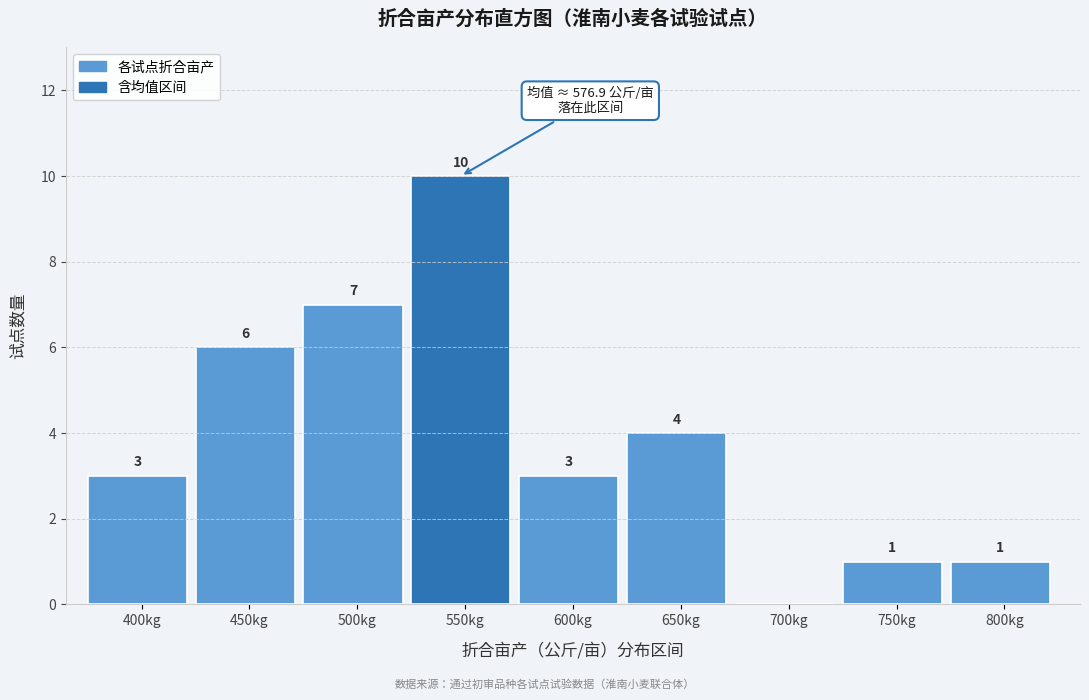

Reading left to right, transcribe all the data shown in this chart.

400kg=3	450kg=6	500kg=7	550kg=10	600kg=3	650kg=4	700kg=0	750kg=1	800kg=1